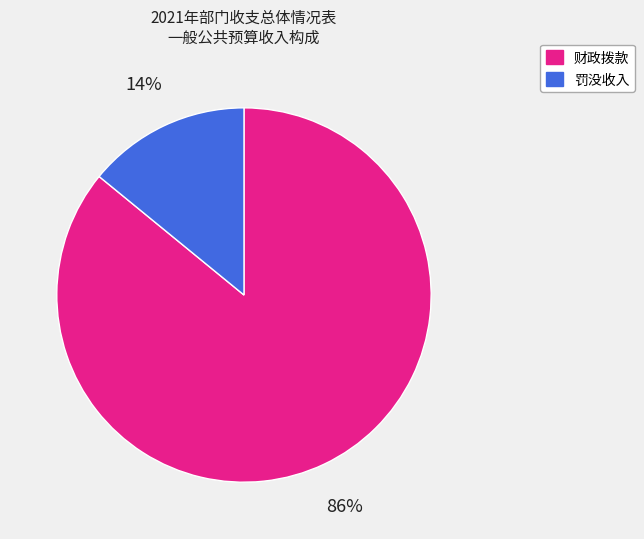

To the nearest percent, what portion does 财政拨款 represent?

86%